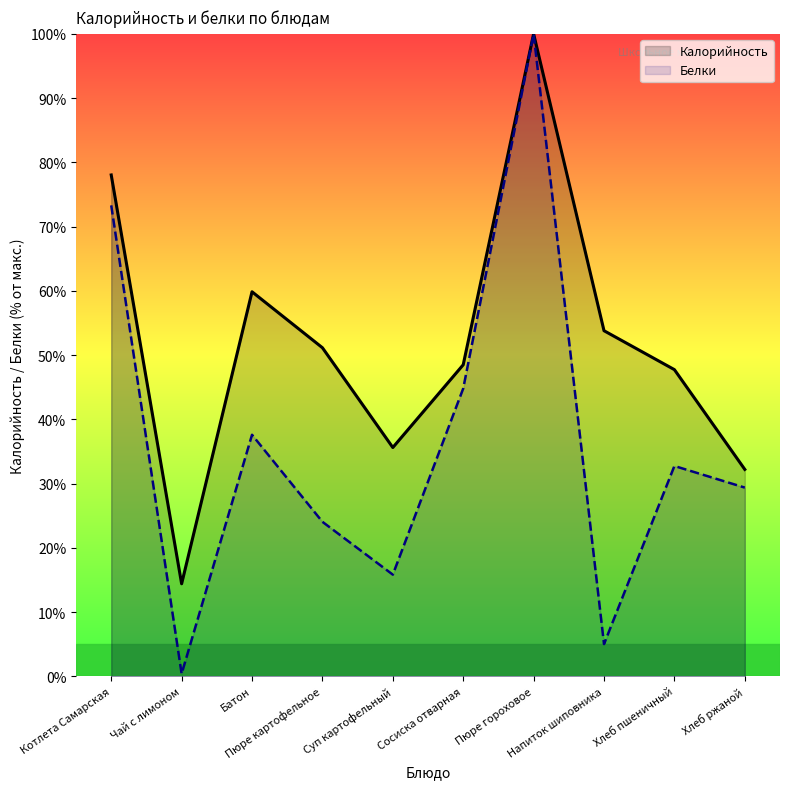

Count the number of data series in this chart.

2